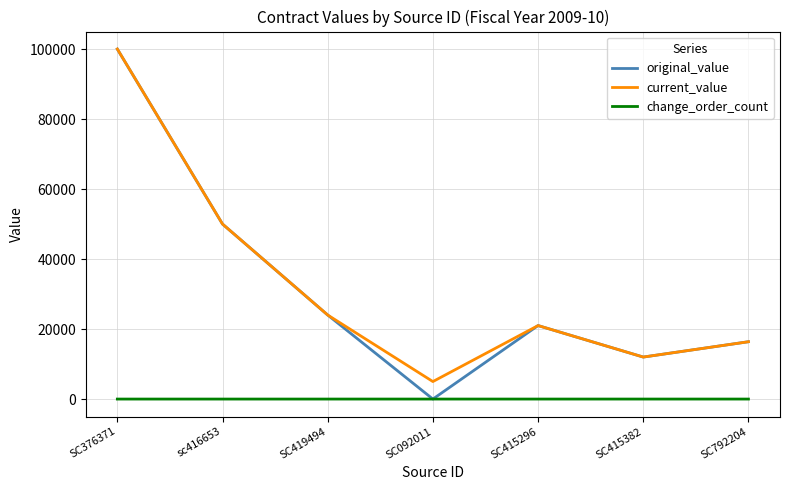

At which category is the sum across all series the highest?

SC376371